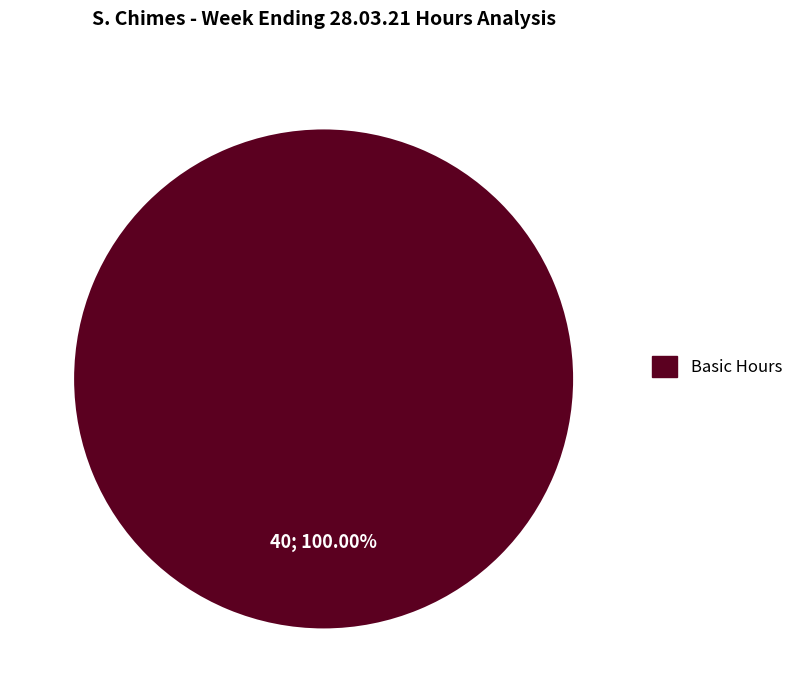

Does any single category account for the majority?

Yes